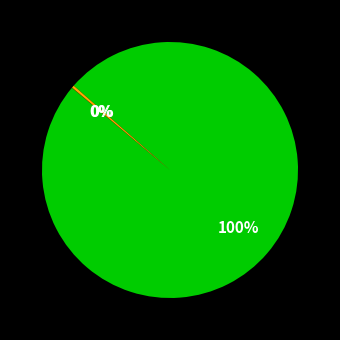

Is there a majority slice in this chart?

Yes